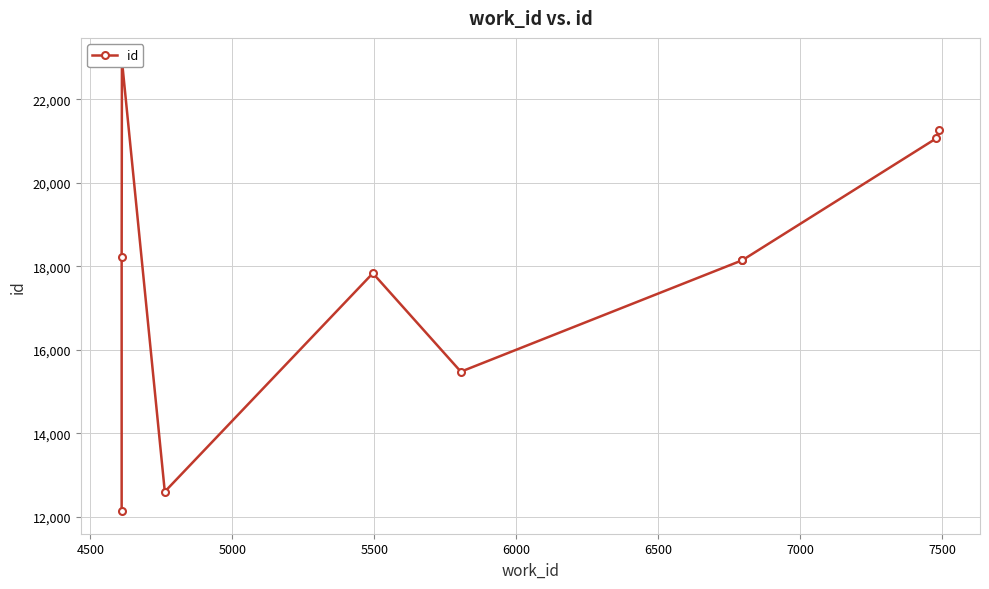

What is the maximum value shown in the chart?

22933